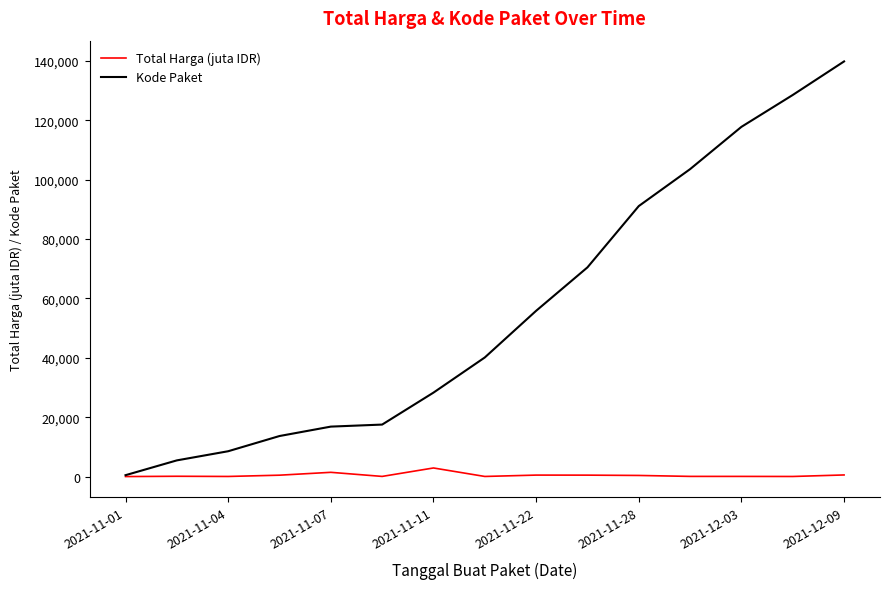

What is the maximum value for Kode Paket?

139817.0